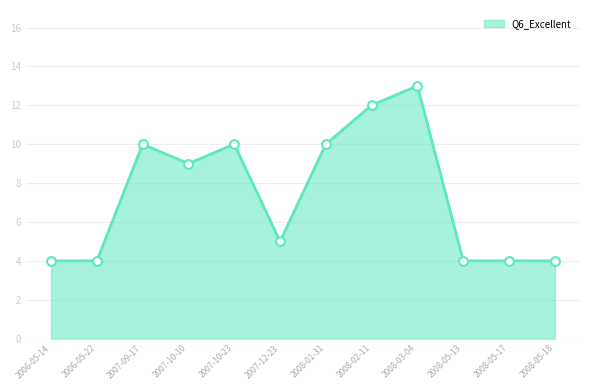

What position from the left is 2007-09-17?

3